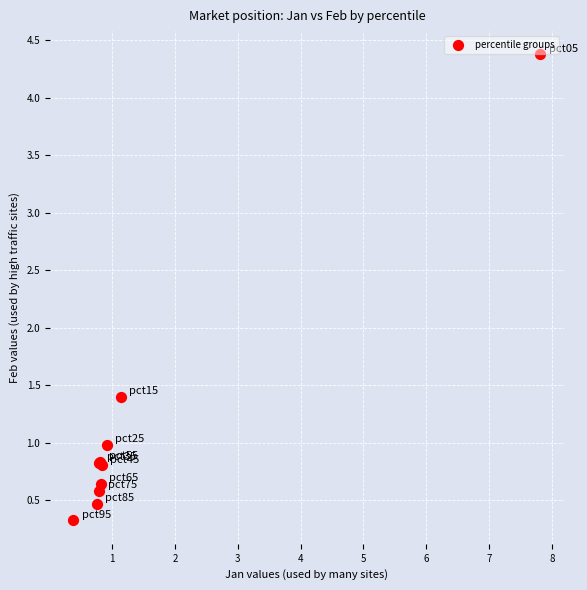

What Y value in the scatter plot is closest to 2?

1.4